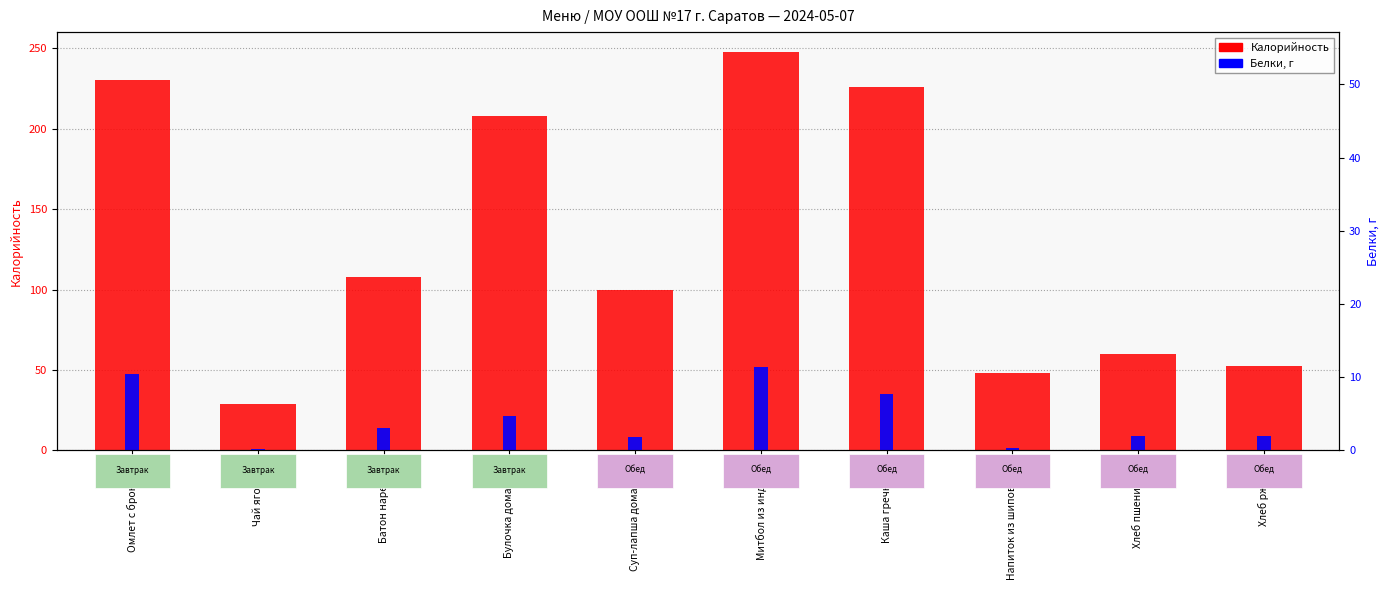

Where is Белки, г nearest to the value 5?

Булочка домашняя